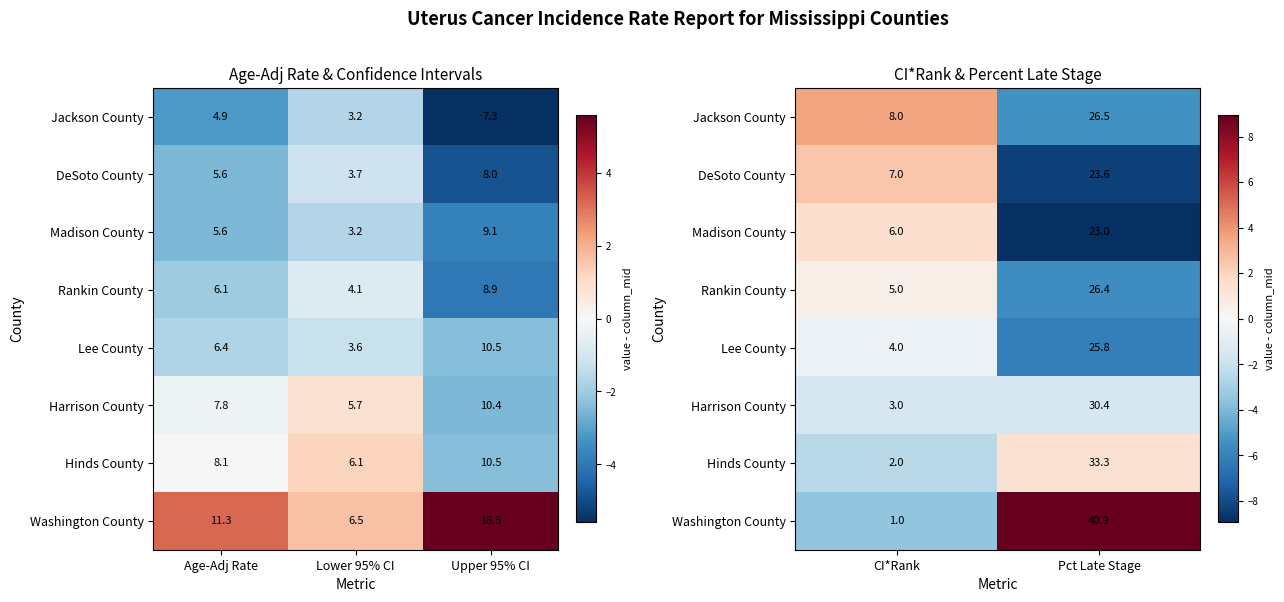

Is it true that Washington County equals 15.8 at Pct Late Stage?

False